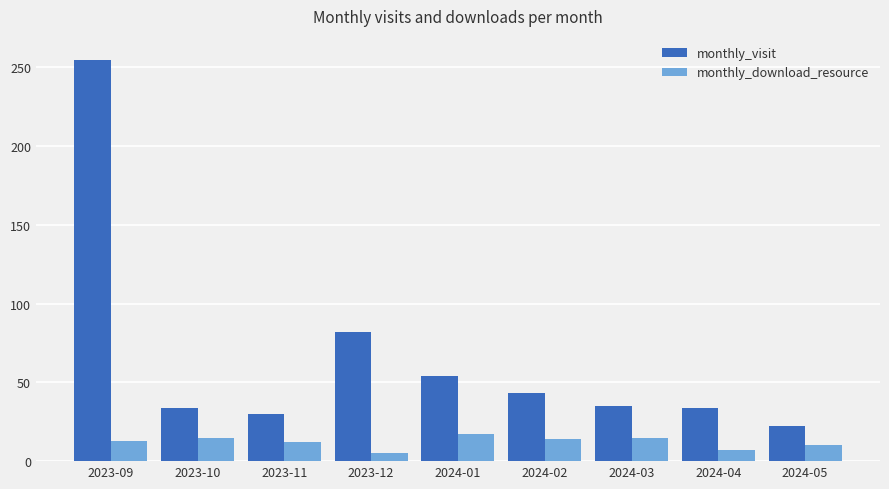

What is the total value across all series at 2024-05?

32